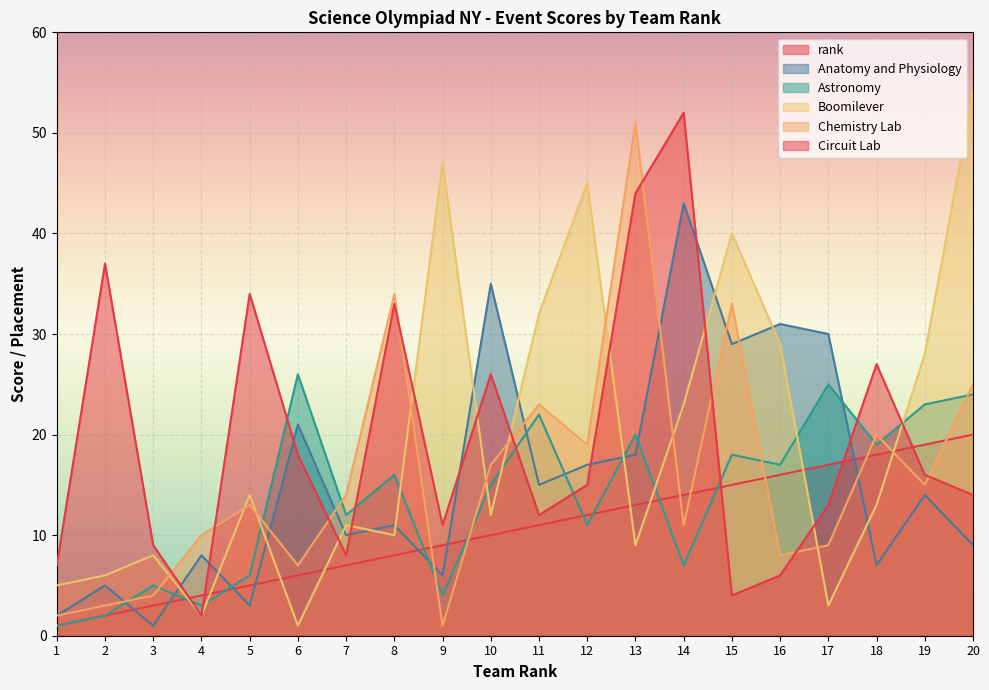

Reading left to right, list all the values displayed in this chart.

rank: 1=1	2=2	3=3	4=4	5=5	6=6	7=7	8=8	9=9	10=10	11=11	12=12	13=13	14=14	15=15	16=16	17=17	18=18	19=19	20=20
Anatomy and Physiology: 1=2	2=5	3=1	4=8	5=3	6=21	7=10	8=11	9=6	10=35	11=15	12=17	13=18	14=43	15=29	16=31	17=30	18=7	19=14	20=9
Astronomy: 1=1	2=2	3=5	4=3	5=6	6=26	7=12	8=16	9=4	10=15	11=22	12=11	13=20	14=7	15=18	16=17	17=25	18=19	19=23	20=24
Boomilever: 1=5	2=6	3=8	4=2	5=14	6=1	7=11	8=10	9=47	10=12	11=32	12=45	13=9	14=23	15=40	16=29	17=3	18=13	19=28	20=54
Chemistry Lab: 1=2	2=3	3=4	4=10	5=13	6=7	7=14	8=34	9=1	10=17	11=23	12=19	13=51	14=11	15=33	16=8	17=9	18=20	19=15	20=25
Circuit Lab: 1=7	2=37	3=9	4=2	5=34	6=18	7=8	8=33	9=11	10=26	11=12	12=15	13=44	14=52	15=4	16=6	17=13	18=27	19=16	20=14